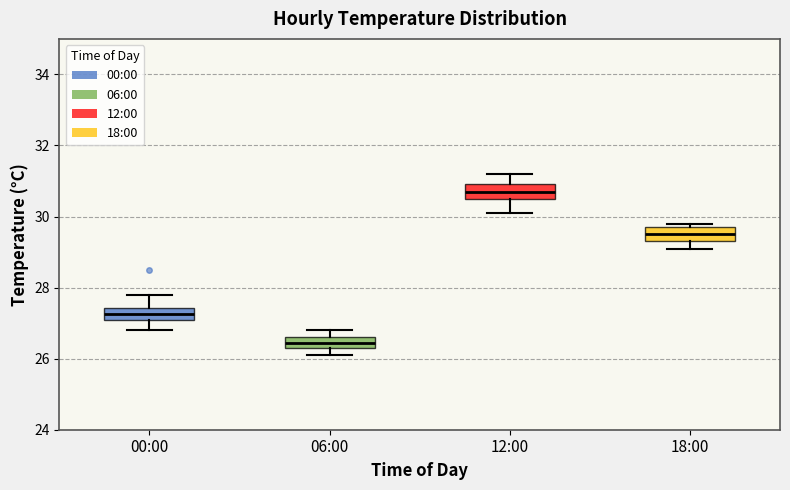

Which box's median line is the highest?

12:00